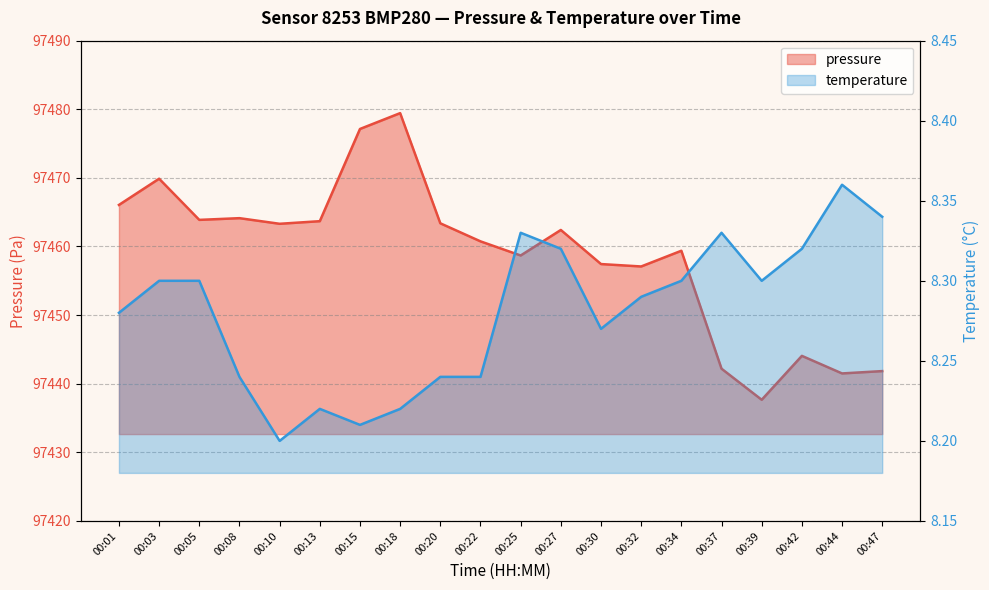

What is the minimum value for temperature?

8.2